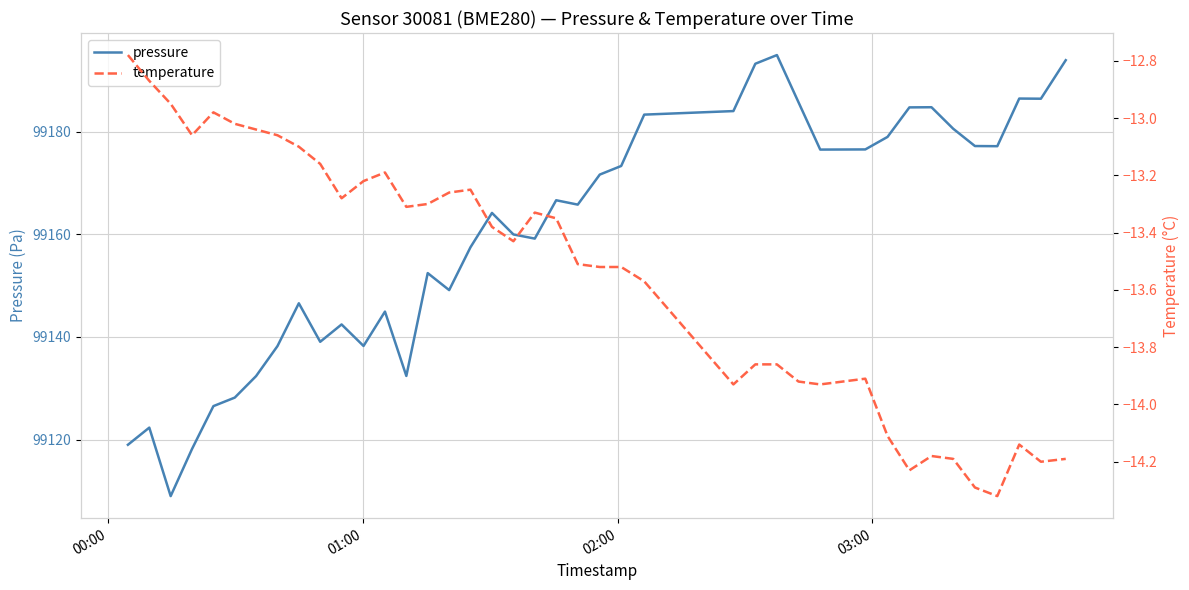

What is the lowest value of the pressure series?

99109.0